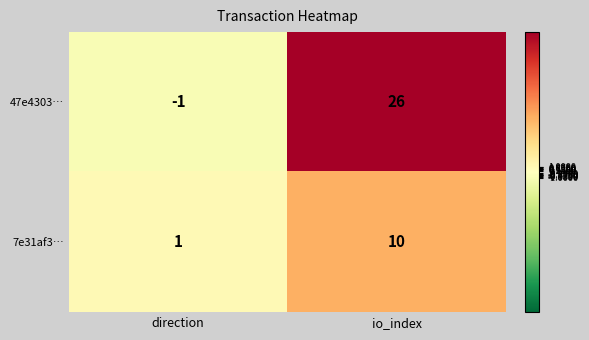

True or false: 7e31af3… has a value of 0 at direction.

False